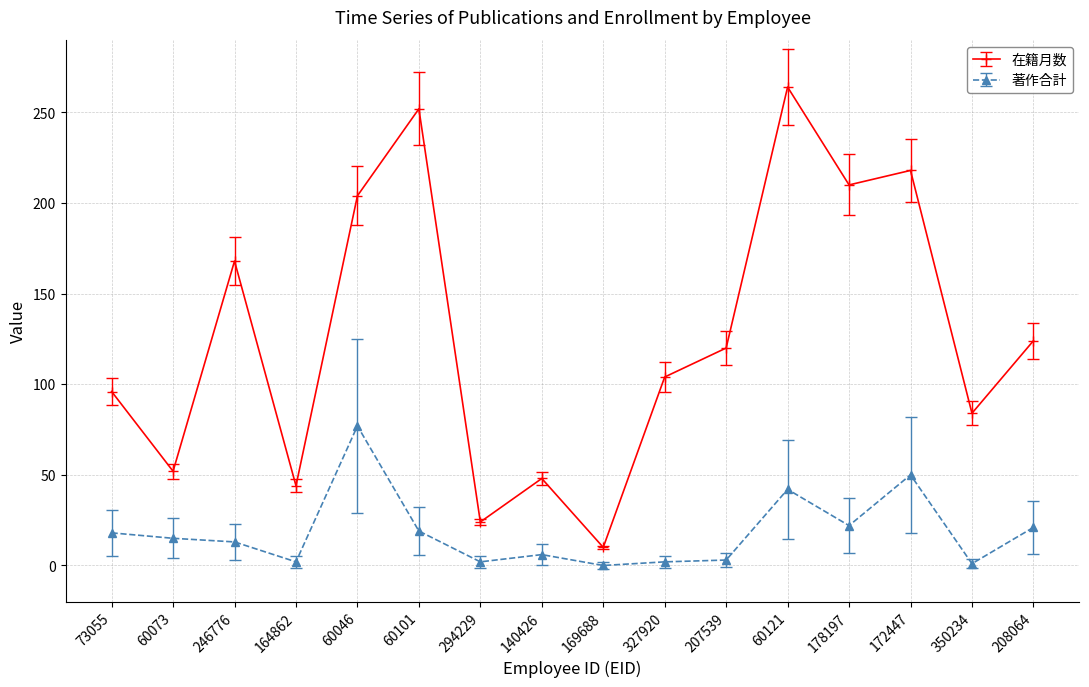

What position from the left is 60046?

5